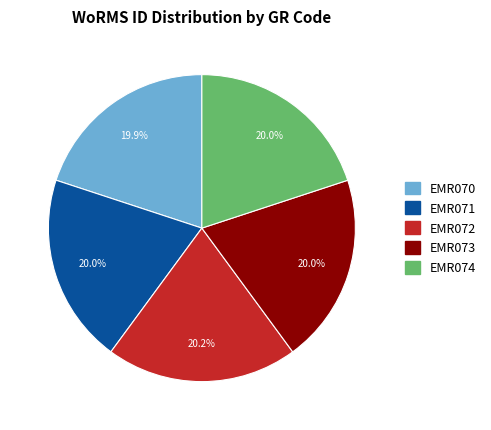

Combined, do EMR072 and EMR070 account for over 50%?

No